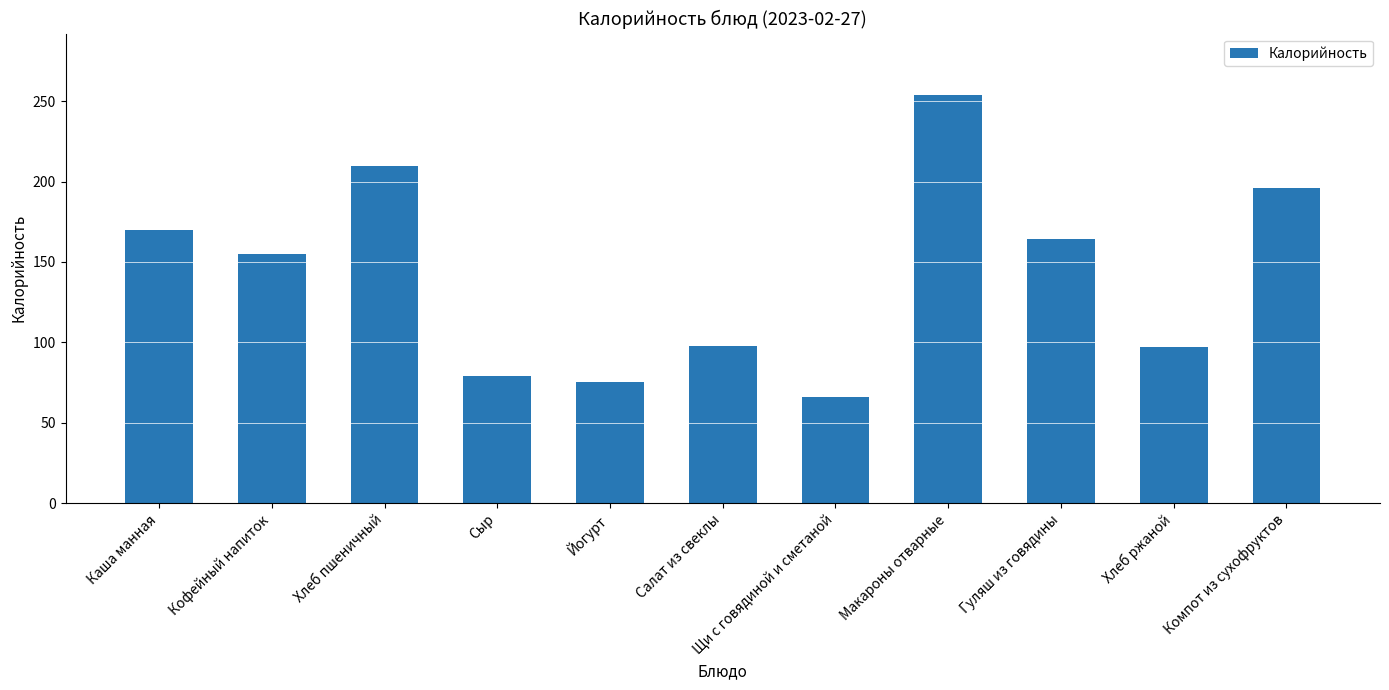

Is it true that the value at Хлеб ржаной is 55?

False